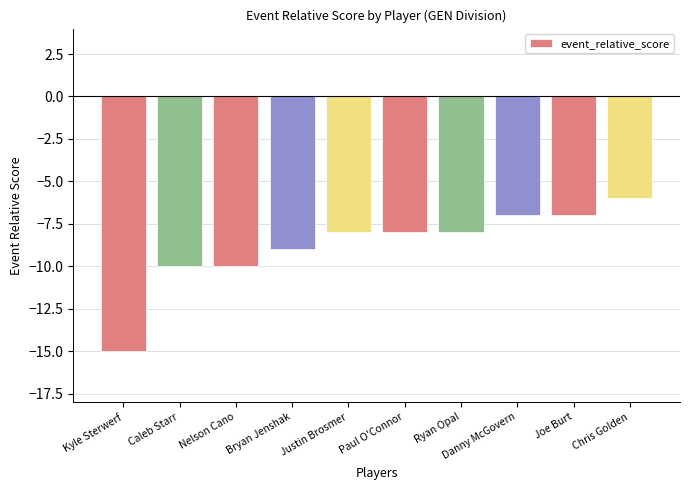

Which label corresponds to the smallest value in the chart?

Kyle Sterwerf